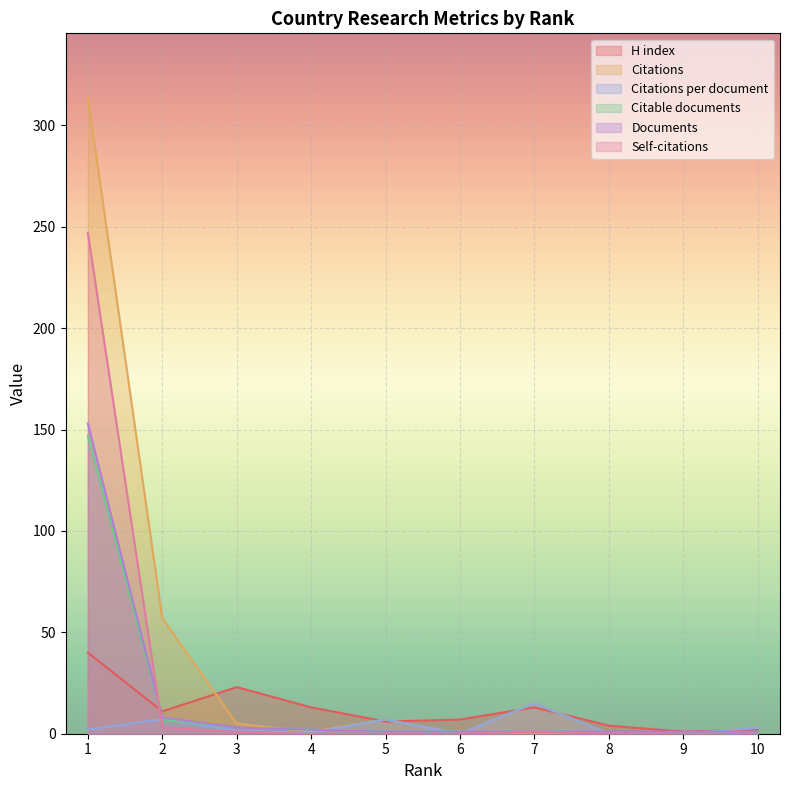

What is the difference between the highest and lowest values at 5?

7.0